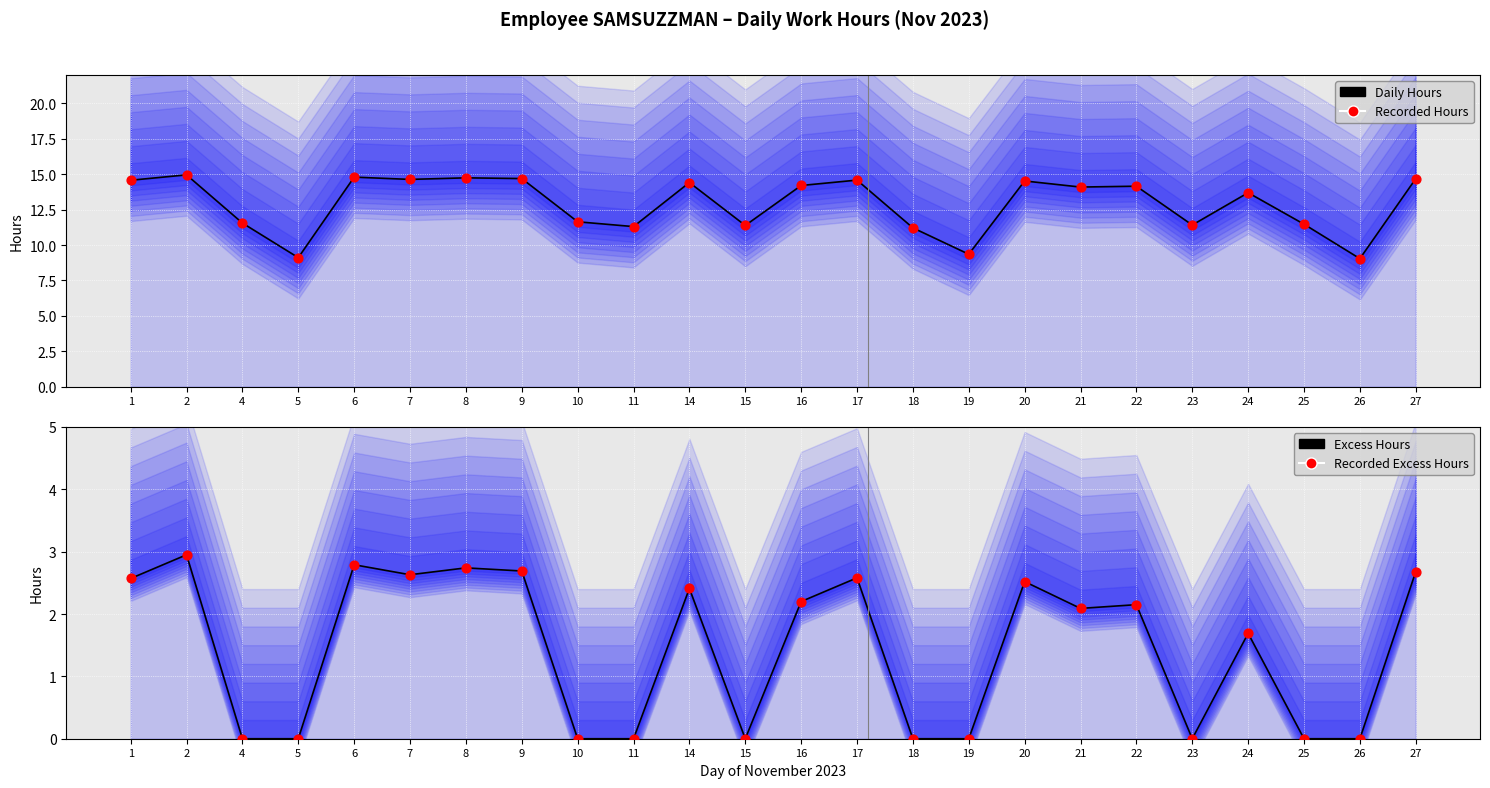

At which category is the sum across all series the highest?

2